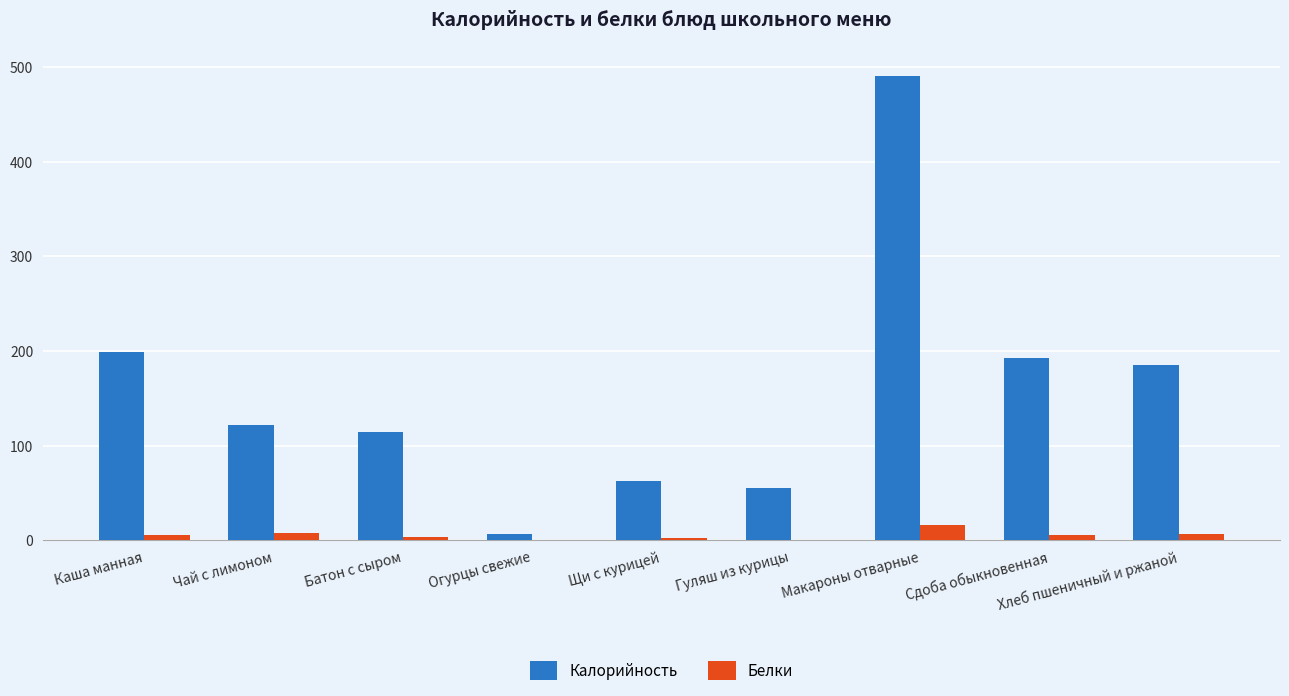

Which label corresponds to the largest value in the chart?

Макароны отварные